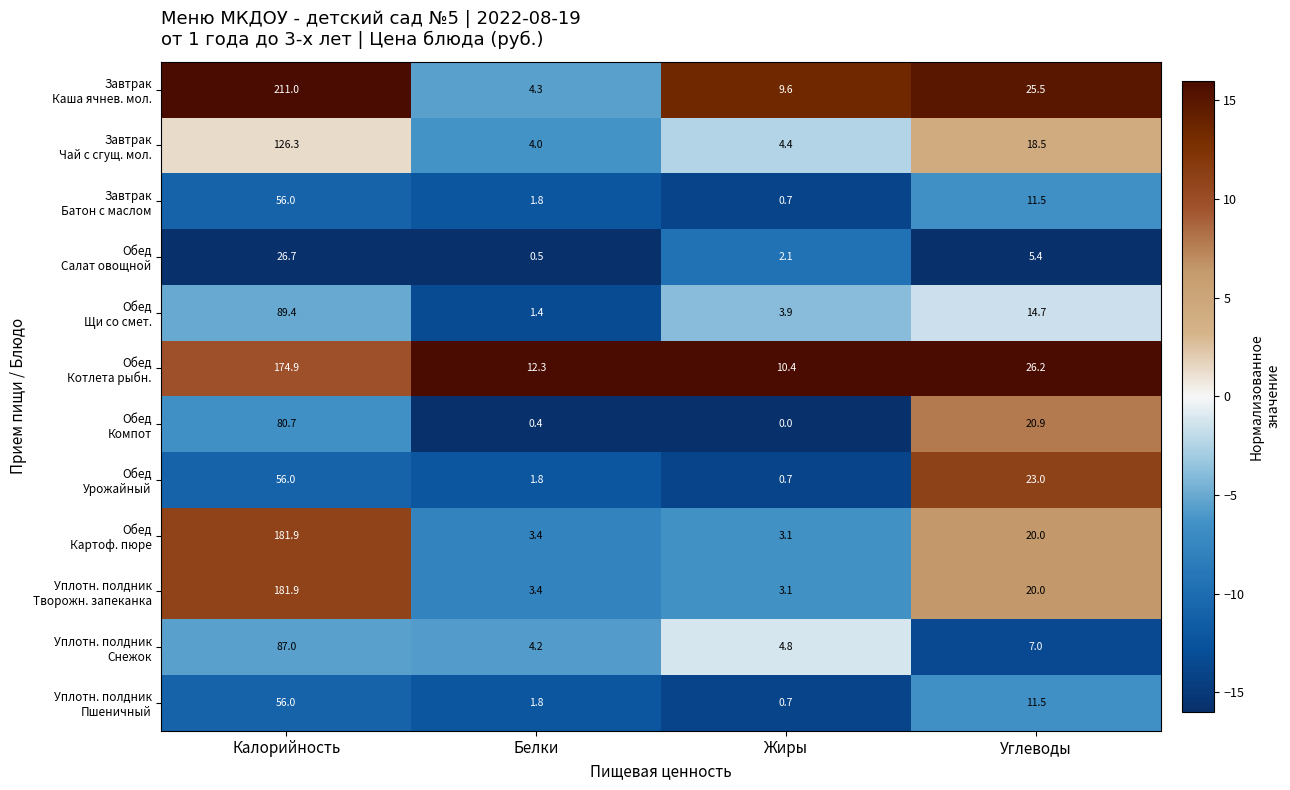

At which category is the sum across all series the highest?

Калорийность